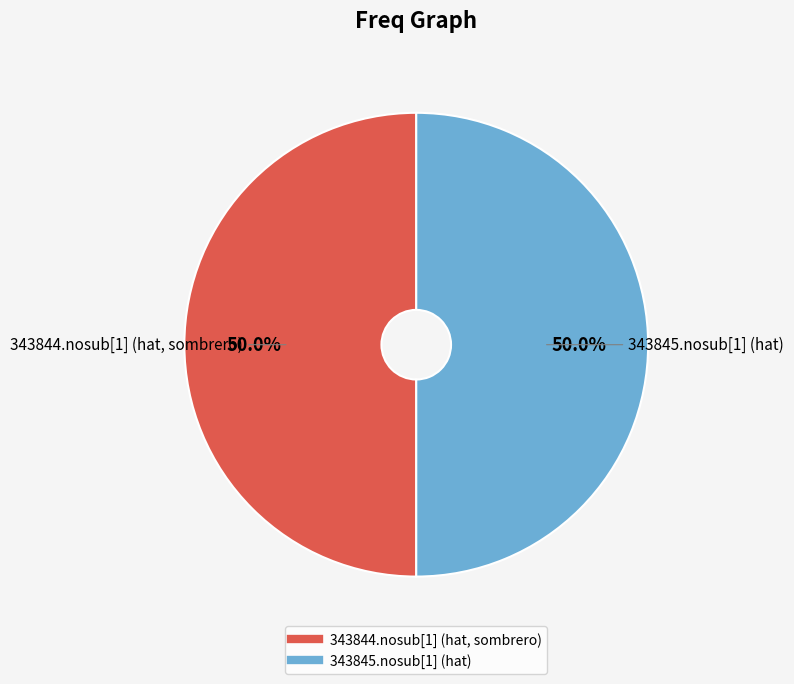

To the nearest percent, what portion does 343845.nosub[1] (hat) represent?

50%